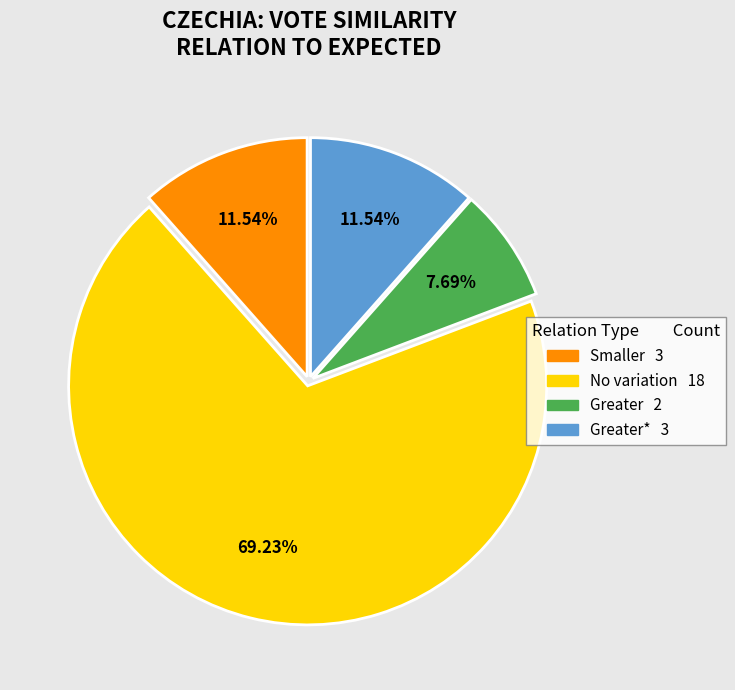

Count the number of slices in the pie.

4